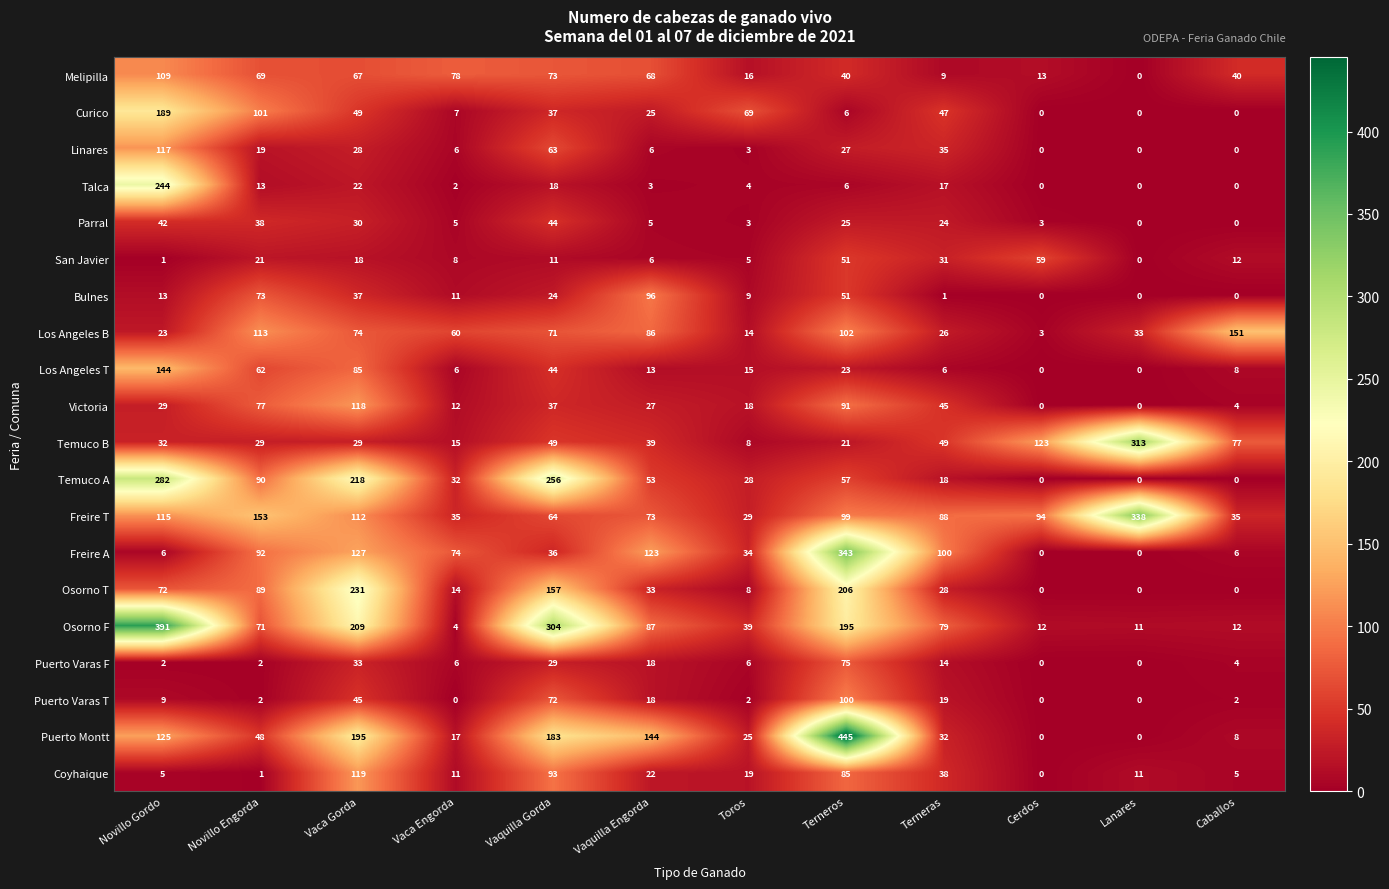

What is the highest value of the Melipilla series?

109